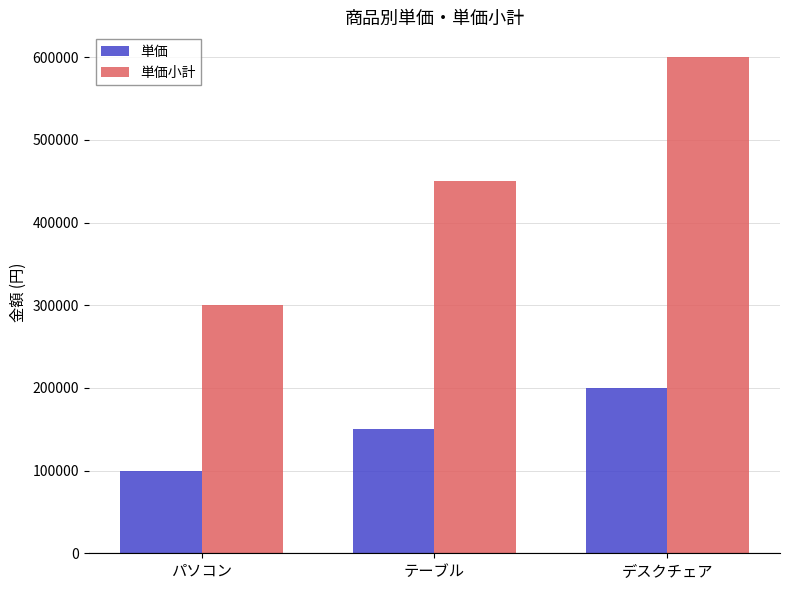

What is the value of the 単価 bar at the 3rd from the left?

200000